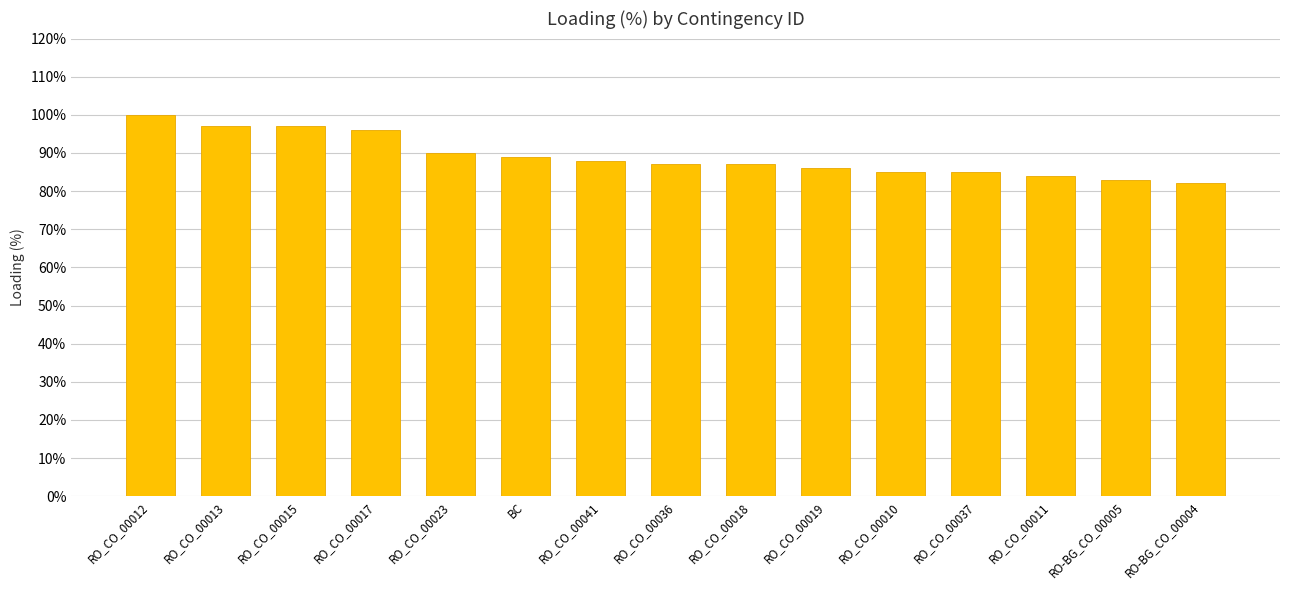

What is the change in value from RO_CO_00017 to RO_CO_00018?

-9